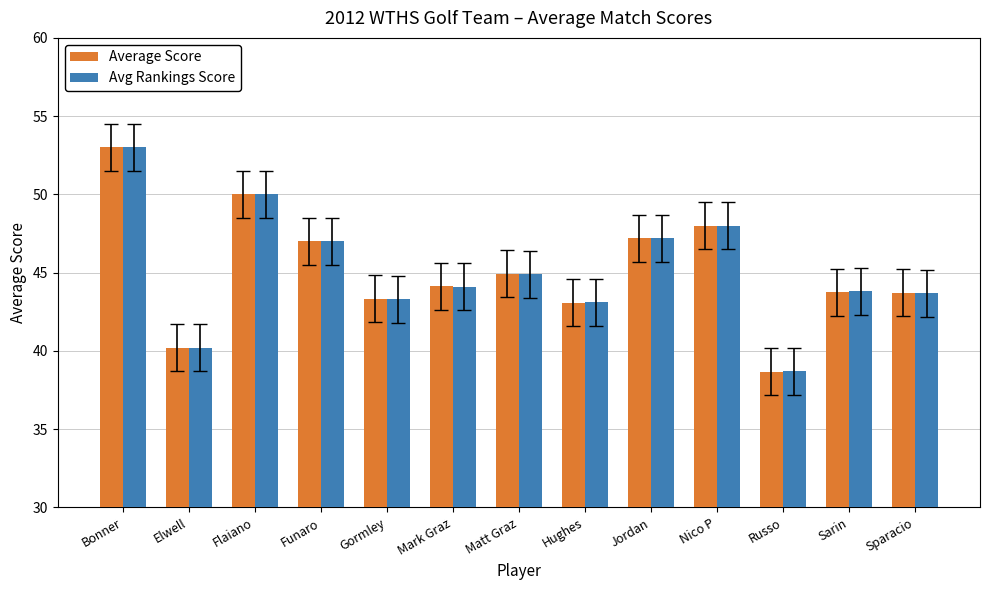

What is the label of the 4th bar from the left?

Funaro